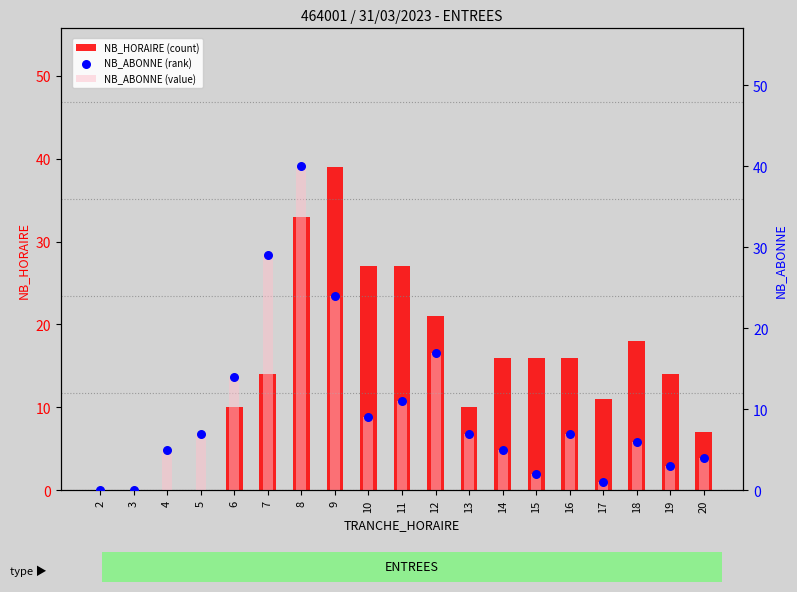

Which series has the widest spread of Y values?

NB_ABONNE (value)